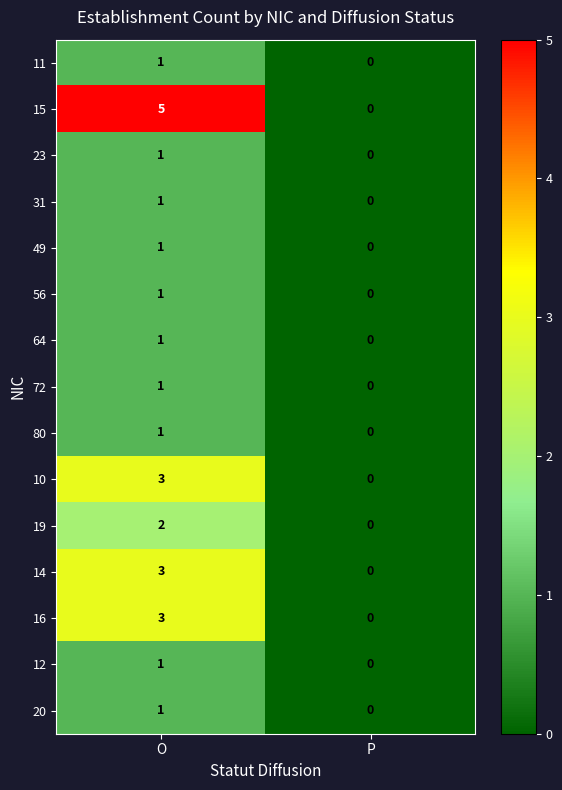

At how many categories does at least one series exceed 1?

1